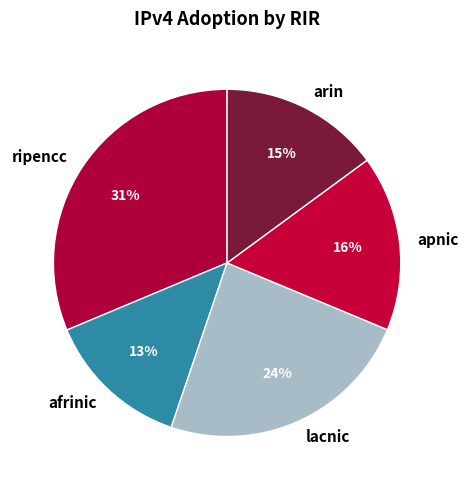

Which category has the smallest portion of the pie?

afrinic